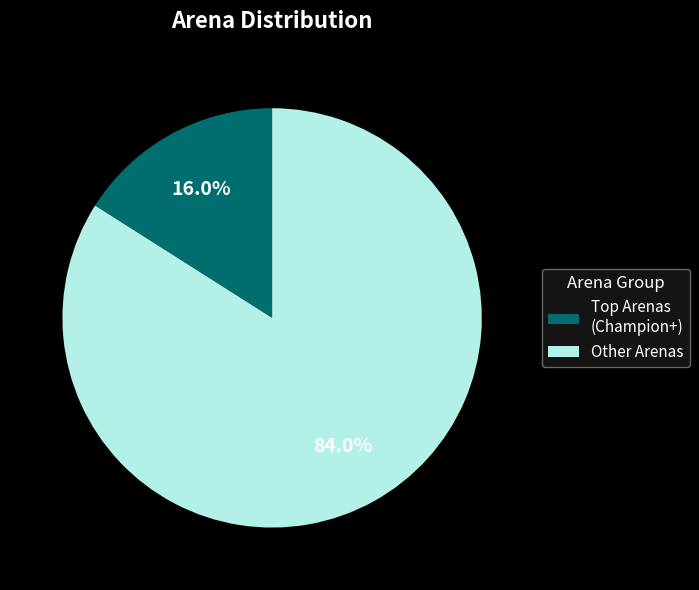

What is the largest slice in the pie chart?

Other Arenas